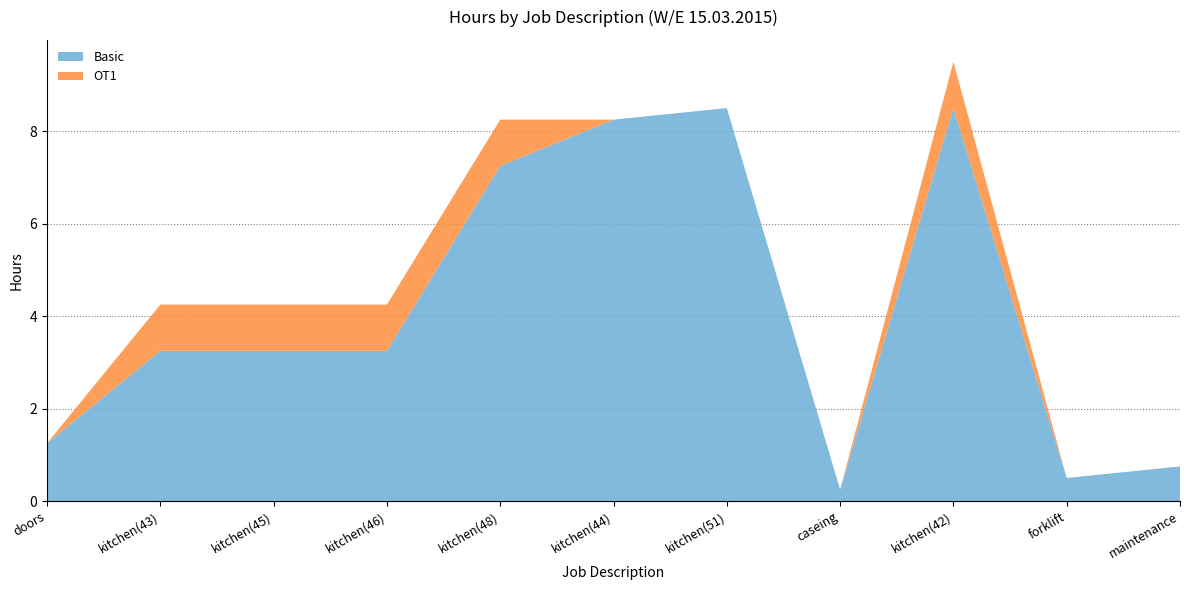

Reading left to right, list all the values displayed in this chart.

Basic: doors=1.2	kitchen(43)=3.2	kitchen(45)=3.2	kitchen(46)=3.2	kitchen(48)=7.2	kitchen(44)=8.2	kitchen(51)=8.5	caseing=0.2	kitchen(42)=8.5	forklift=0.5	maintenance=0.8
OT1: doors=0.0	kitchen(43)=1.0	kitchen(45)=1.0	kitchen(46)=1.0	kitchen(48)=1.0	kitchen(44)=0.0	kitchen(51)=0.0	caseing=0.0	kitchen(42)=1.0	forklift=0.0	maintenance=0.0